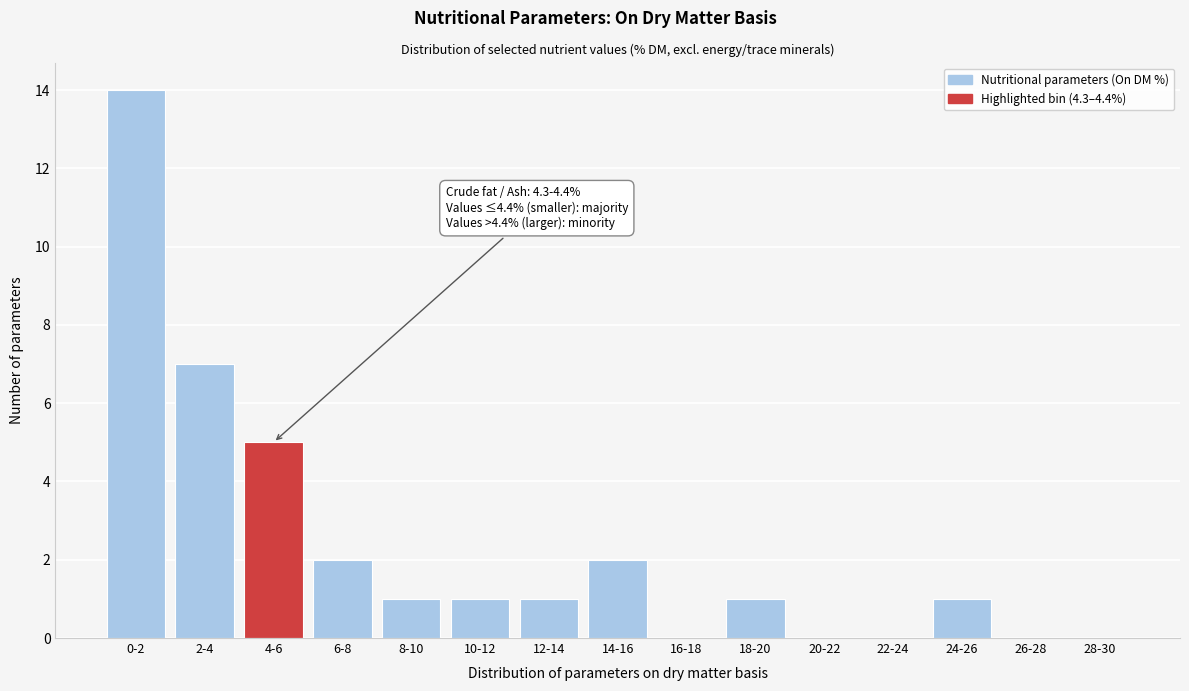

Reading left to right, transcribe all the data shown in this chart.

0-2=14	2-4=7	4-6=5	6-8=2	8-10=1	10-12=1	12-14=1	14-16=2	16-18=0	18-20=1	20-22=0	22-24=0	24-26=1	26-28=0	28-30=0